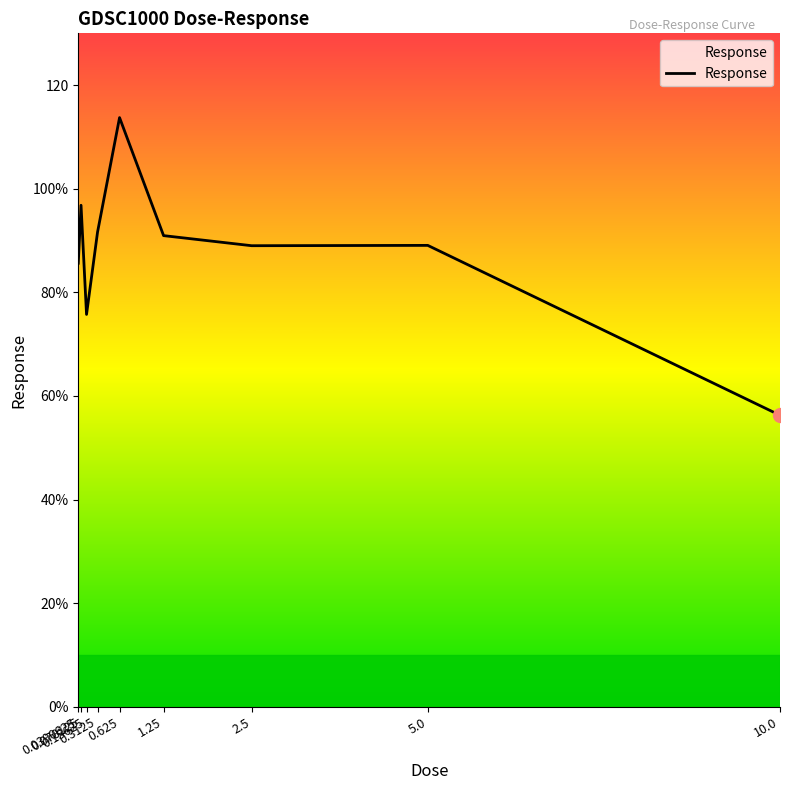

Reading right to left, transcribe all the data shown in this chart.

10.0=56.3	5.0=89.1	2.5=89.0	1.25=91.0	0.625=113.7	0.3125=91.6	0.15625=75.7	0.078125=96.8	0.0390625=85.6